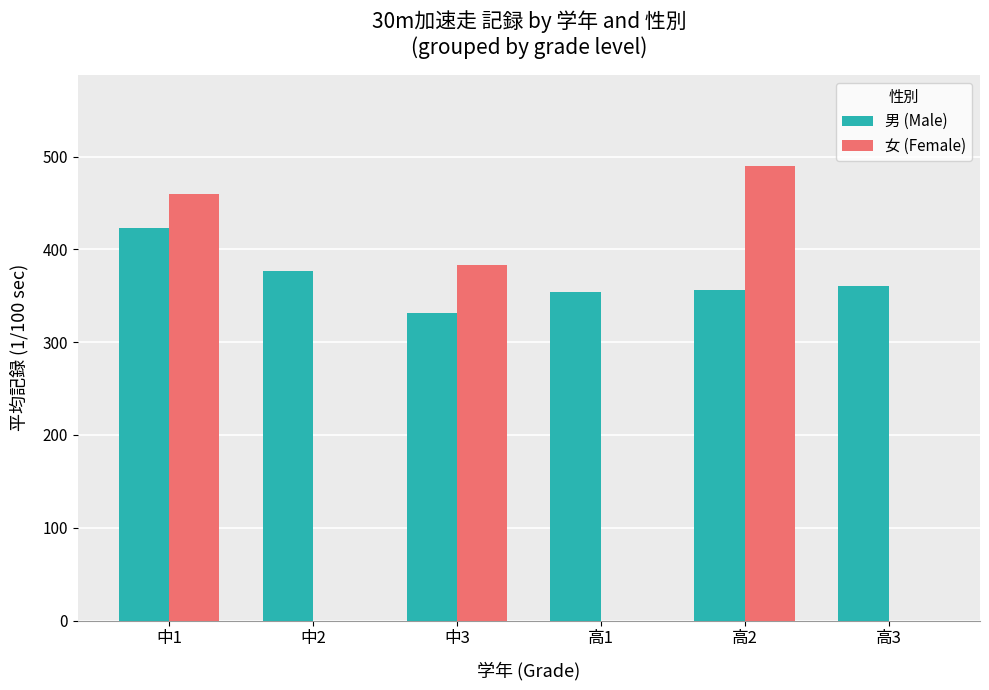

What is the approximate value of 女 (Female) at 中3, to the nearest 10?

380